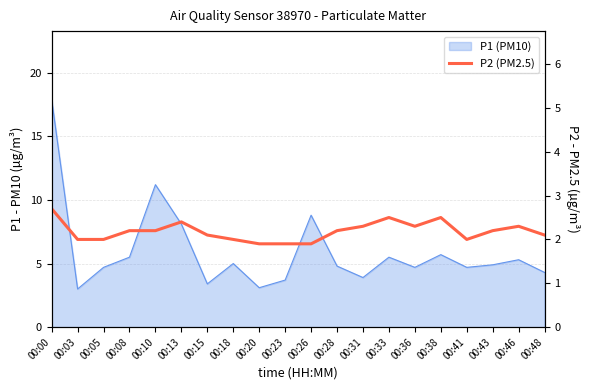

Does the chart have visible grid lines?

Yes